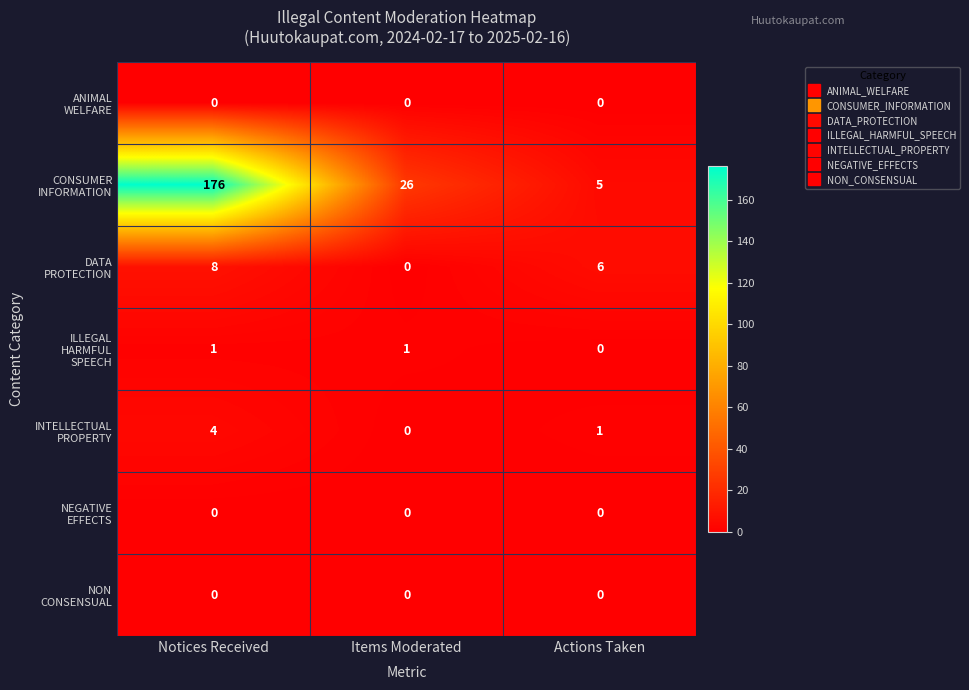

Which category has the highest value across all series?

Notices Received